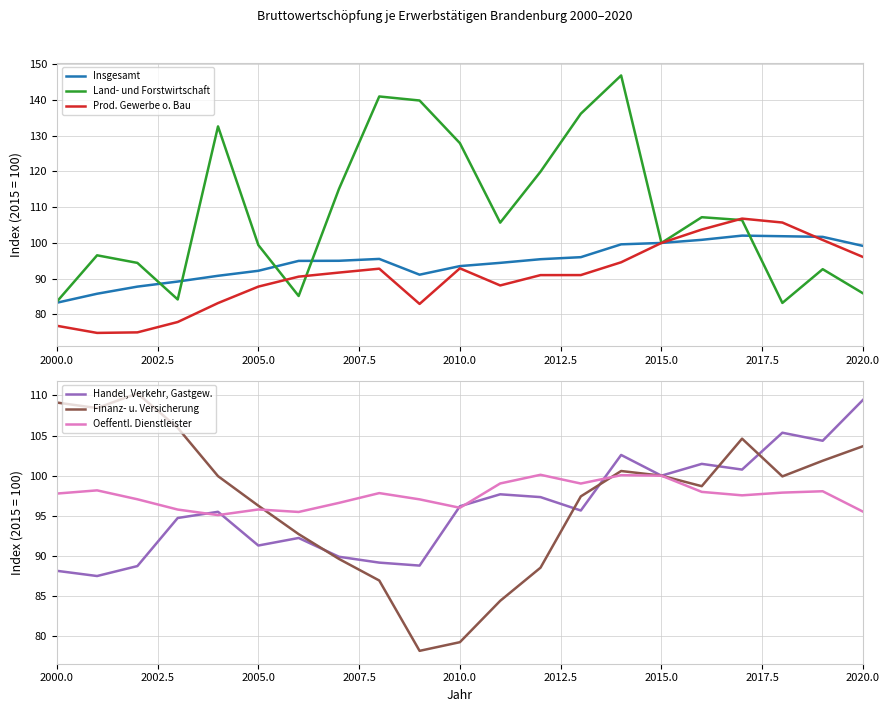

At which label does Insgesamt reach its minimum?

2000.0